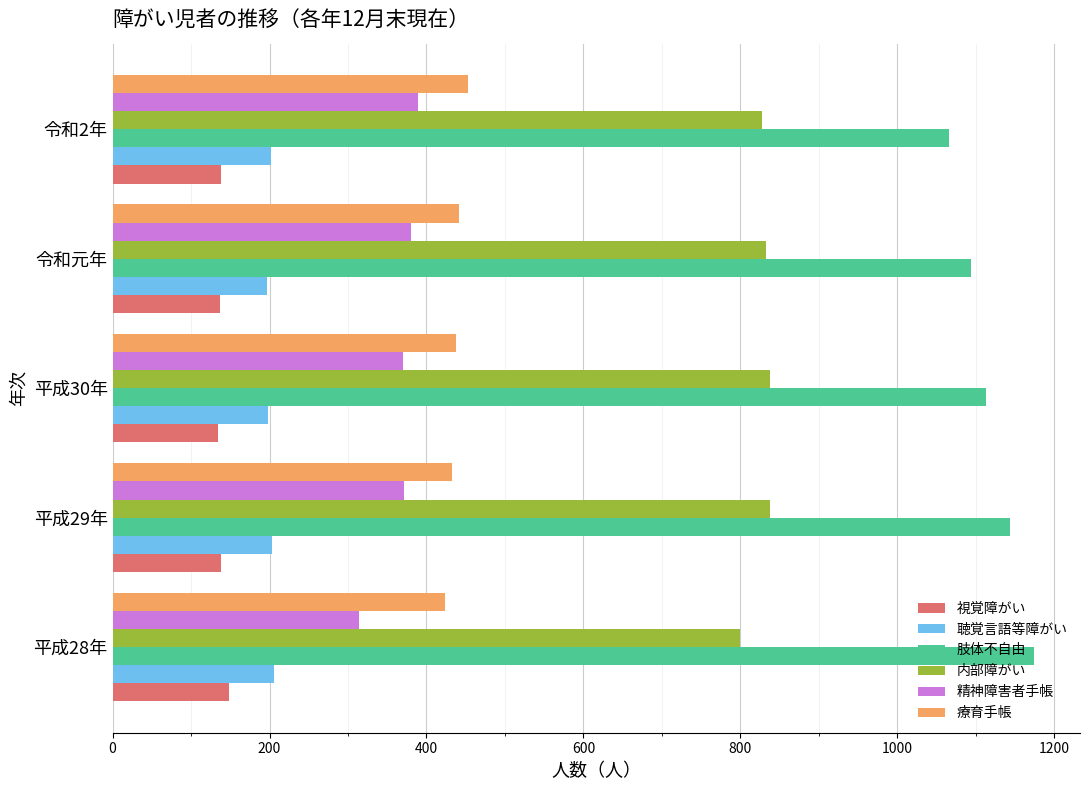

The 肢体不自由 series shows 1174 at 平成28年. True or false?

True